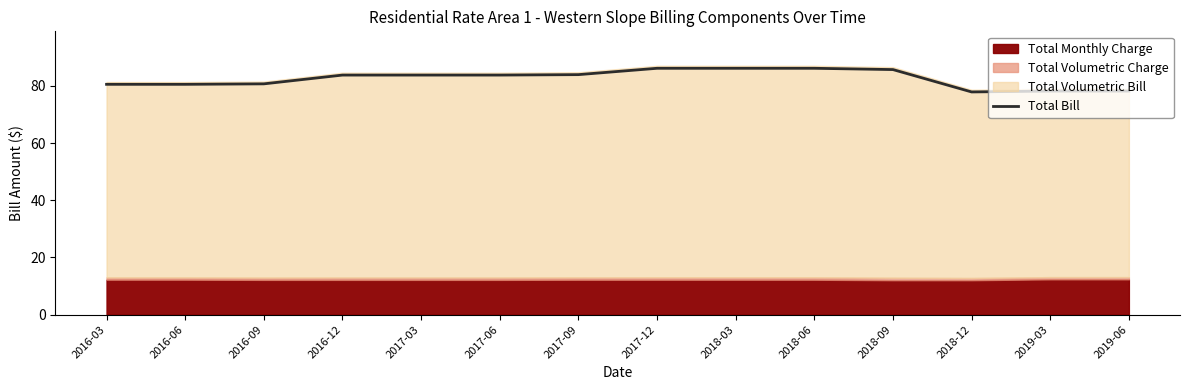

True or false: the data shows 80.7 at 2016-09.

True